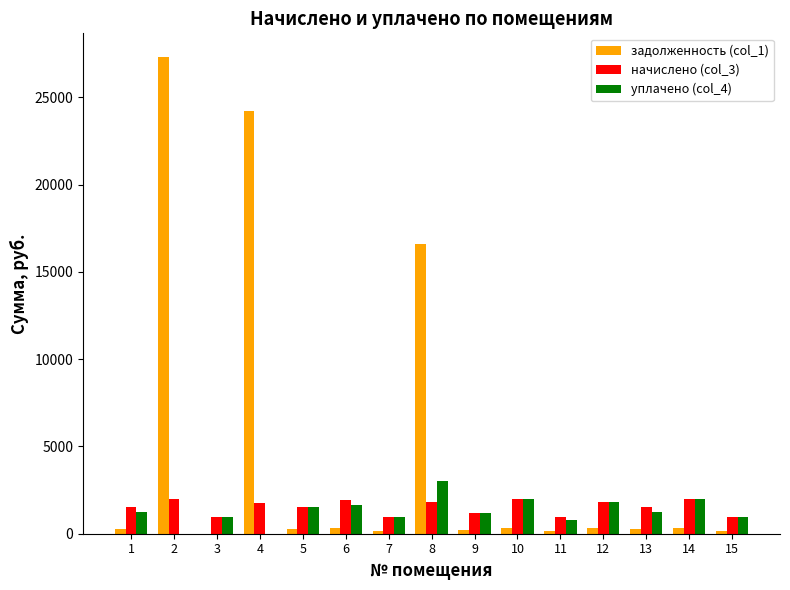

Which series has the widest spread of values?

задолженность (col_1)